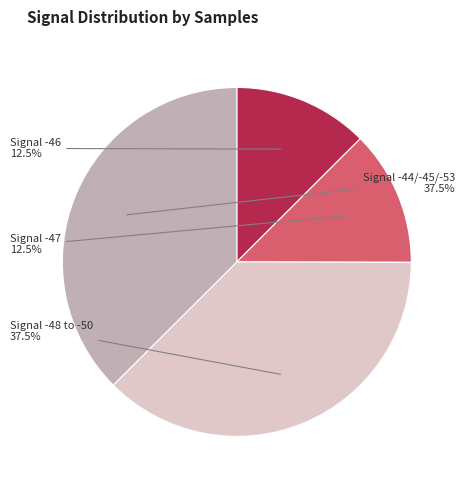

Does any single category account for the majority?

No